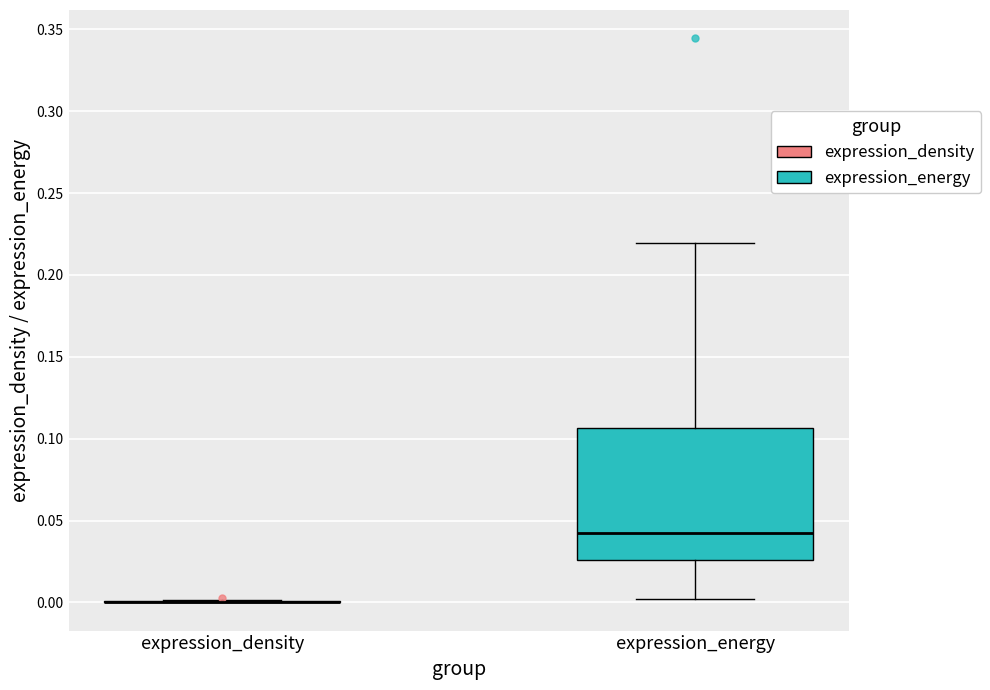

Reading left to right, transcribe this box plot: for each box, give where its median line is, the range the box spans, and where its two whiskers end, as read against the y-axis. The values are not printed on the chart, so give them approximately, as read against the axis.

expression_density: box collapsed to a line at 0.000, whiskers 0.000 to 0.000
expression_energy: median 0.040, box 0.025 to 0.105, whiskers 0.000 to 0.220